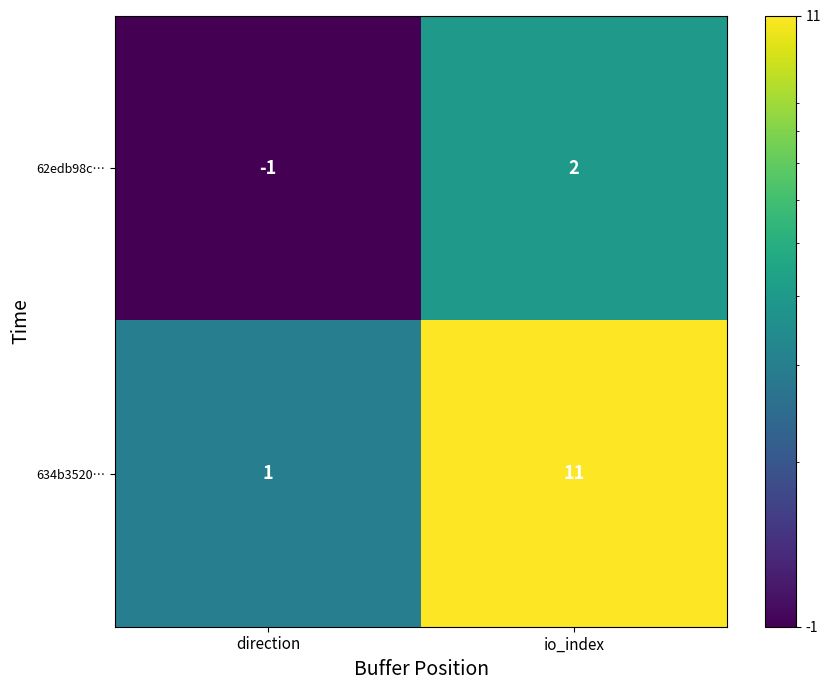

Rank the series by their average value, from lowest to highest.

62edb98c…, 634b3520…